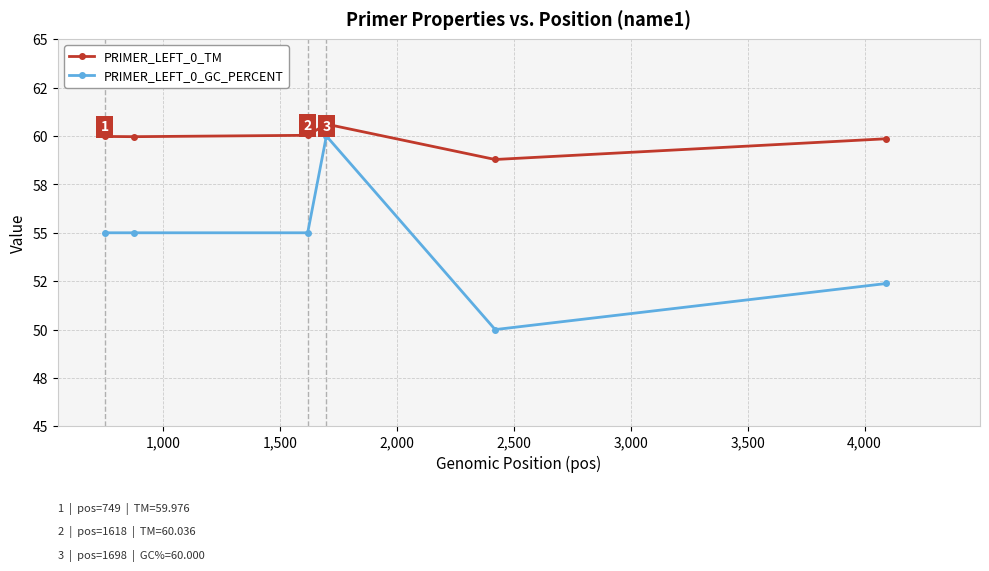

True or false: PRIMER_LEFT_0_GC_PERCENT has more than 0 points higher than both neighbors.

True